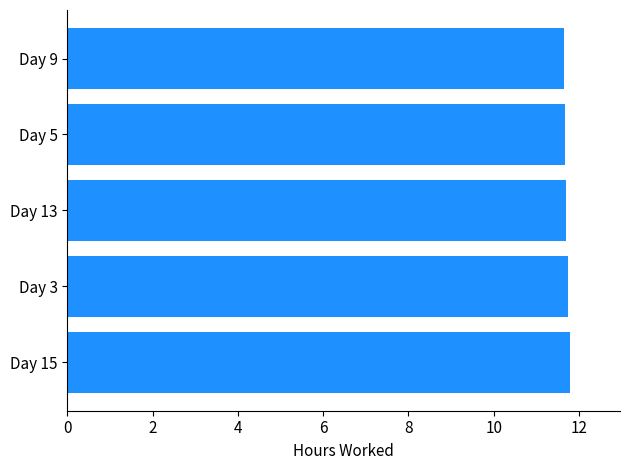

Is it true that the value at Day 5 is 11.7?

True